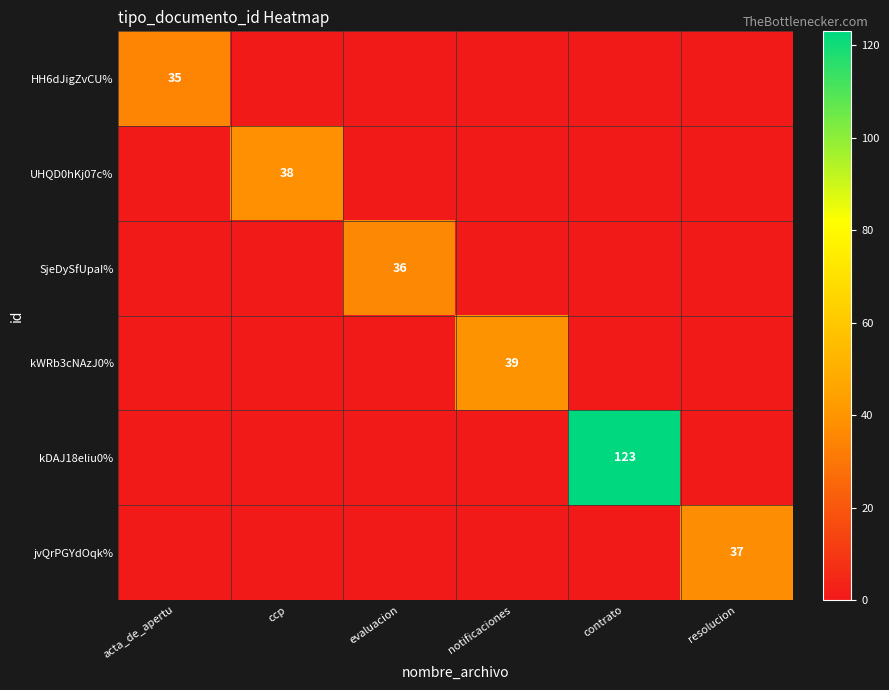

True or false: HH6dJigZvCU% has a value of 35 at acta_de_apertu.

True